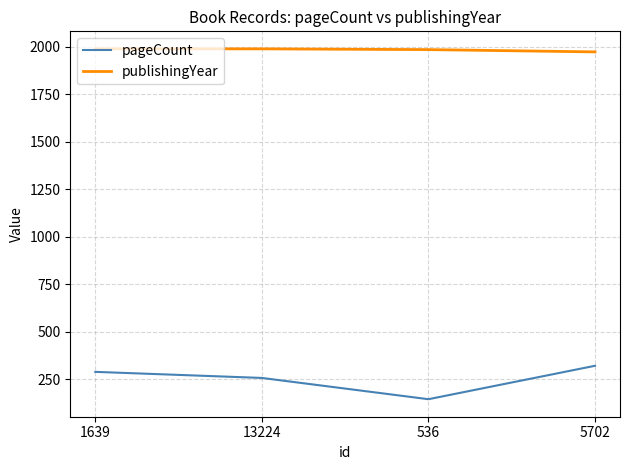

How many interior local valleys does the pageCount series have?

1